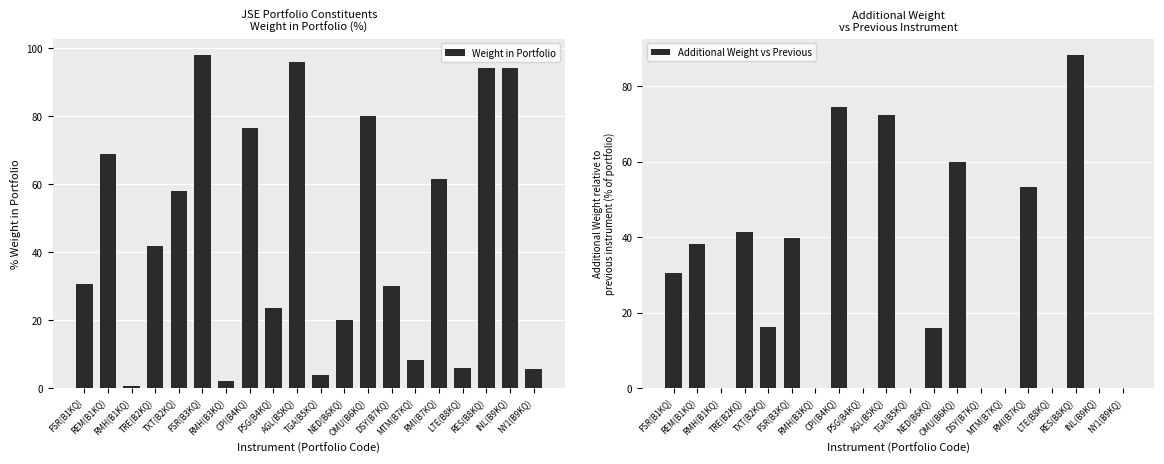

What is the total value across all series at OMU(B6KQ)?

140.0